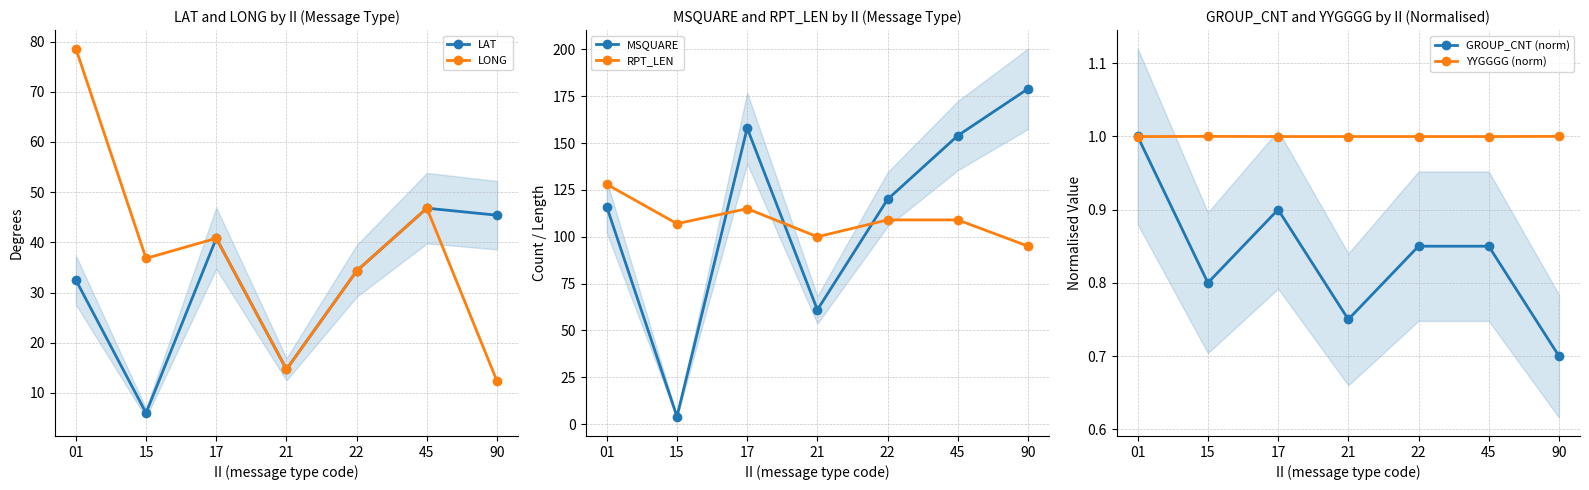

The LAT series shows 1.9 at 15. True or false?

False